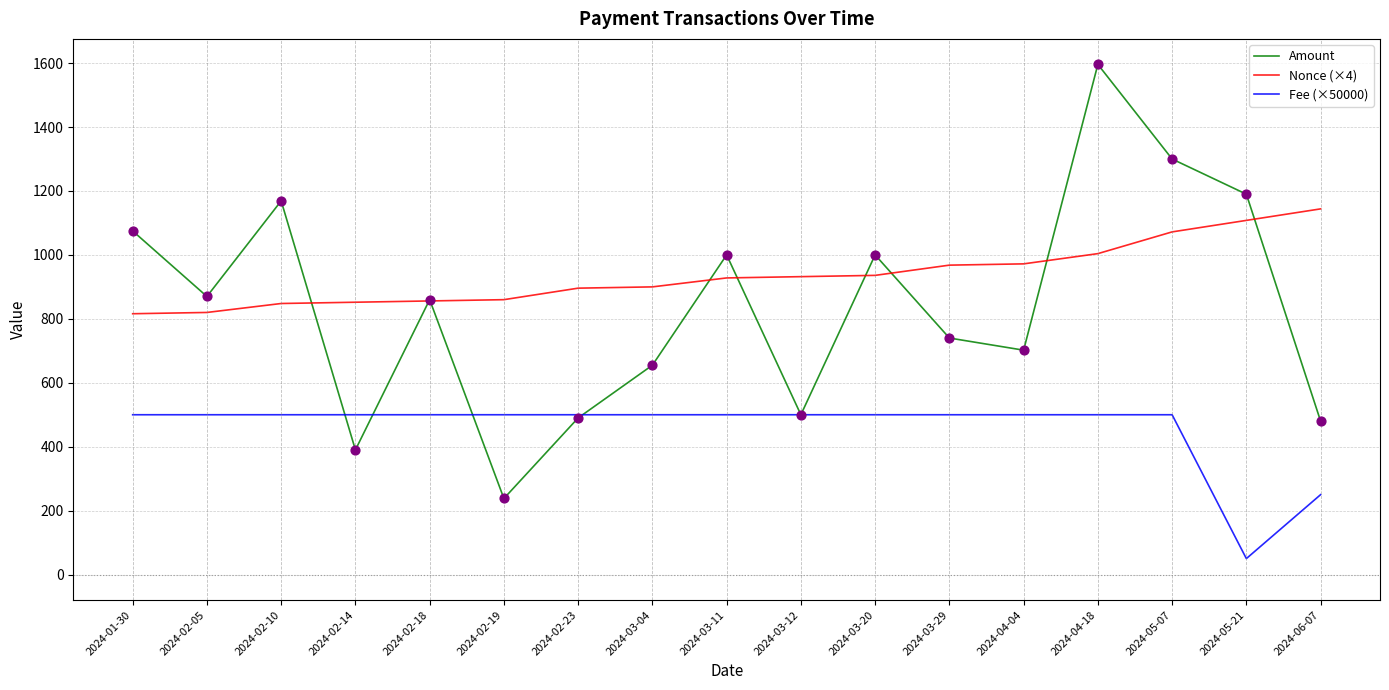

Which series changed the most between 2024-02-14 and 2024-05-21?

Amount